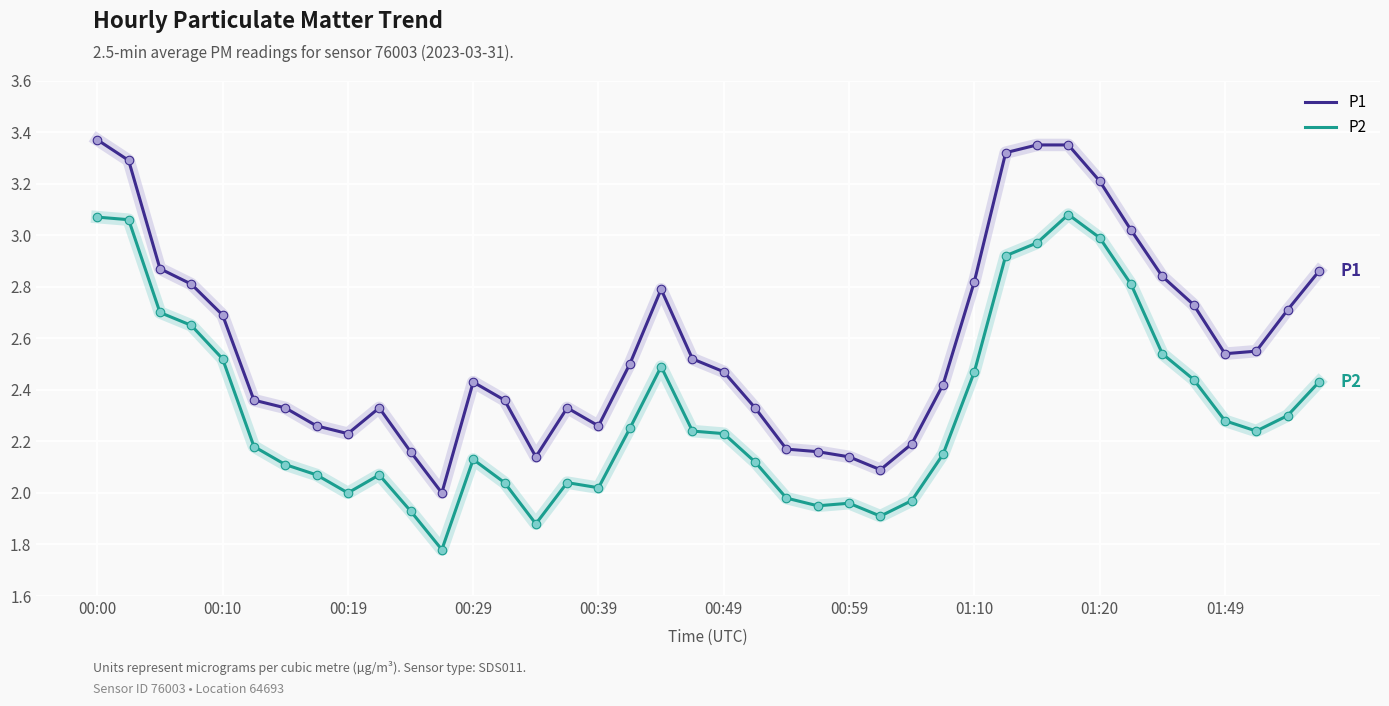

Which series has the largest total across all categories?

P1